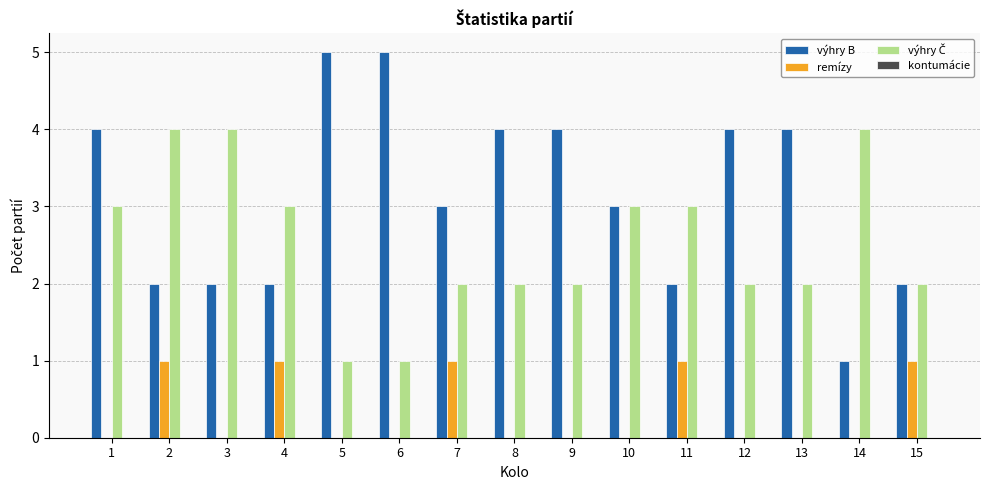

What is the sum of all výhry B values?

47